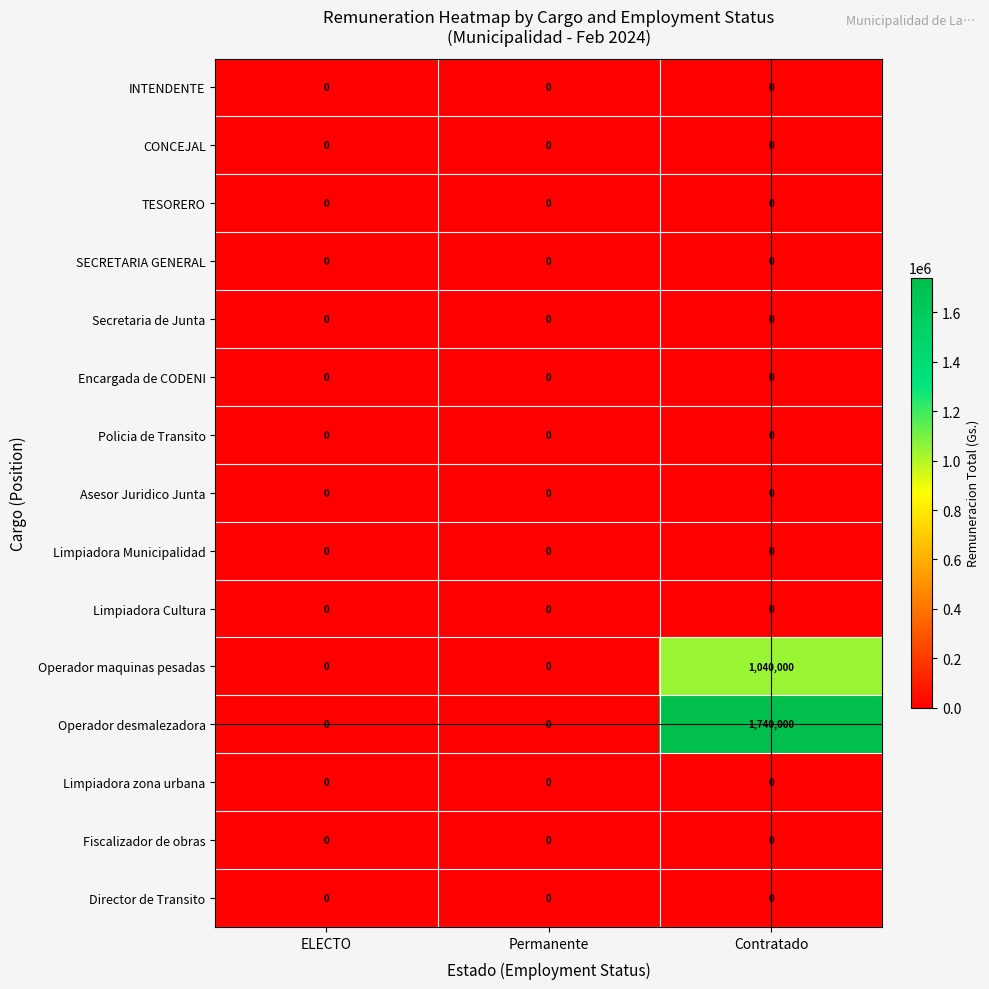

Which label corresponds to the largest value in the chart?

Contratado